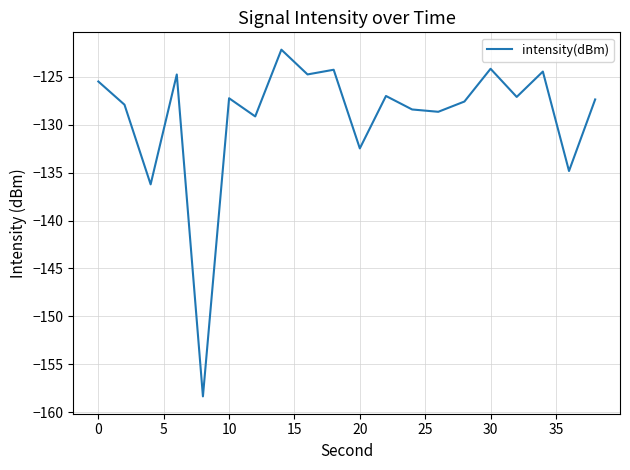

What is the greatest value displayed?

-122.2